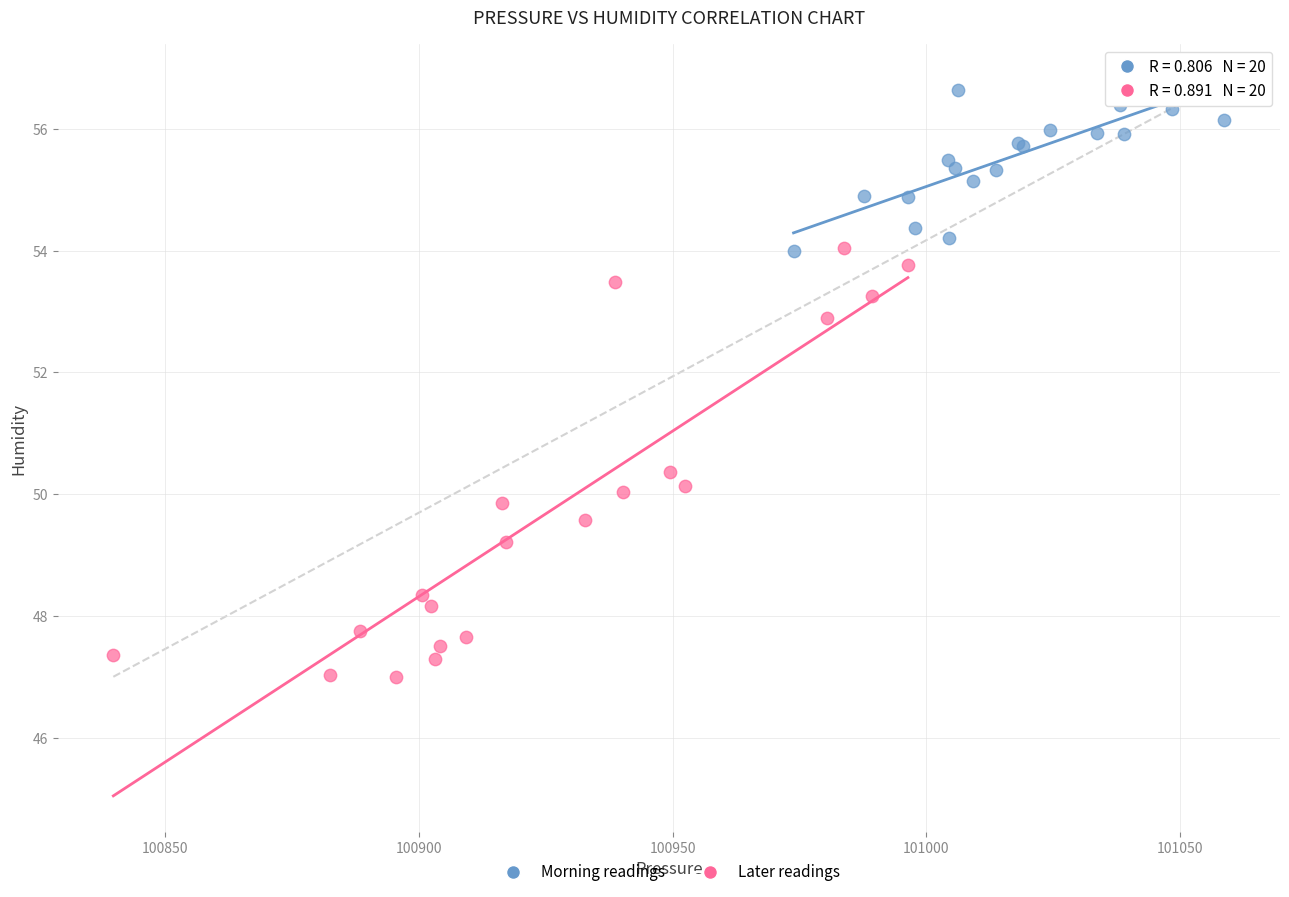

Which series reaches the minimum Y coordinate?

Later readings